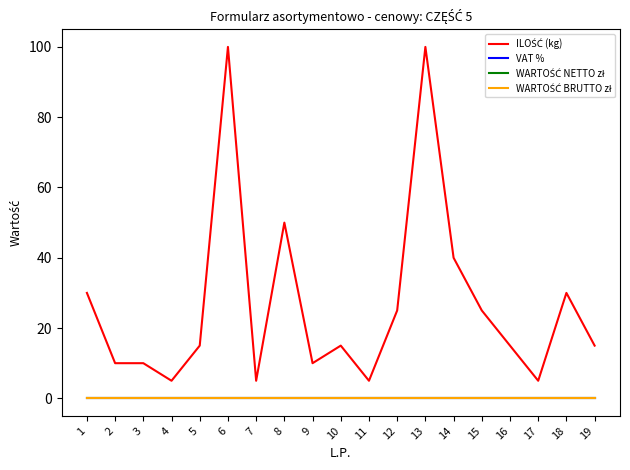

Between 5 and 15, which is larger?

15